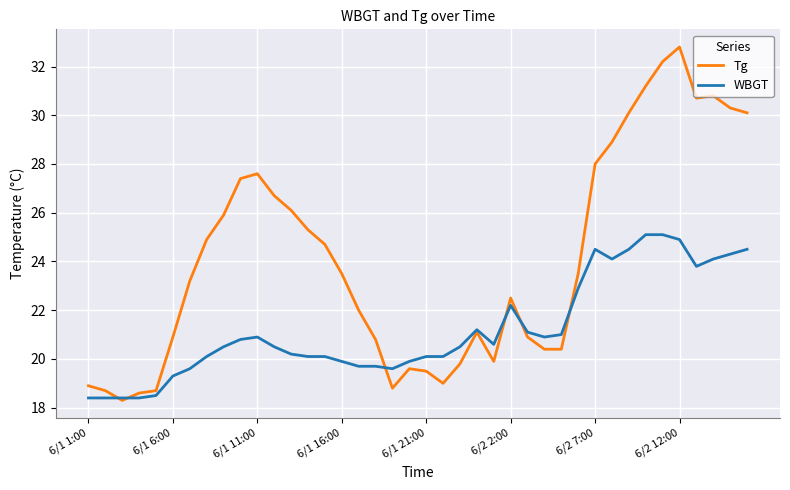

Rank the series by their maximum value, from lowest to highest.

WBGT, Tg